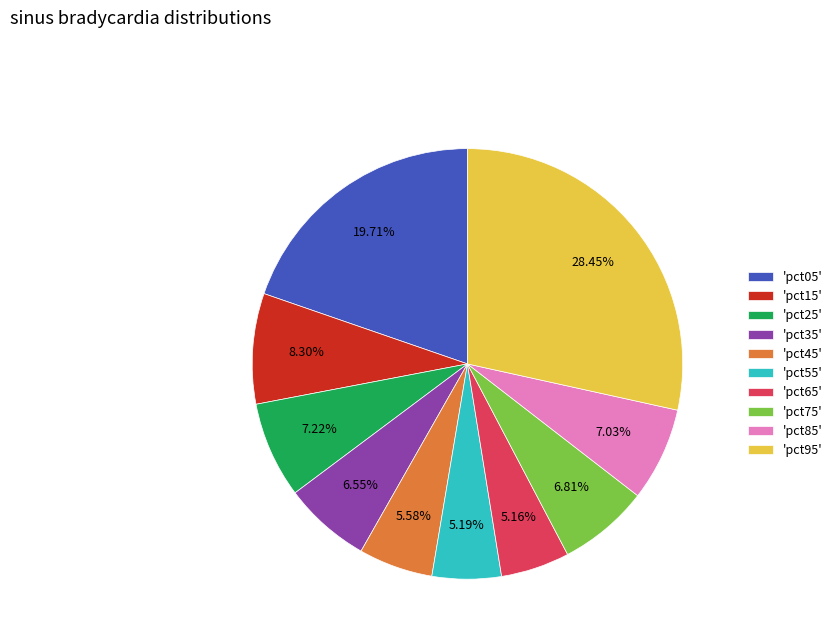

Do 'pct25' and 'pct35' together represent more than half of the pie?

No